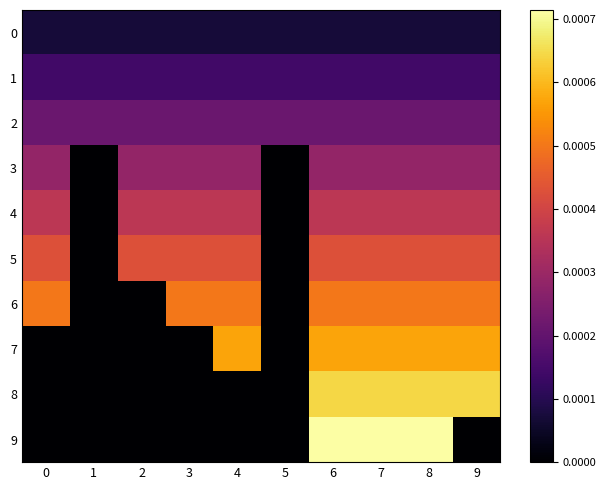

Rank the series by their maximum value, from lowest to highest.

0, 1, 2, 3, 4, 5, 6, 7, 8, 9